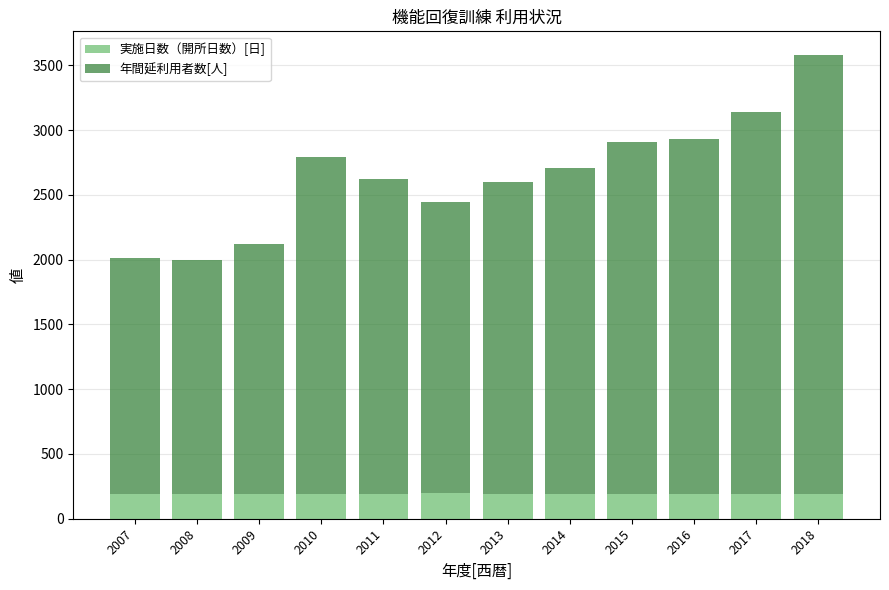

The 実施日数（開所日数）[日] series shows 74 at 2009. True or false?

False